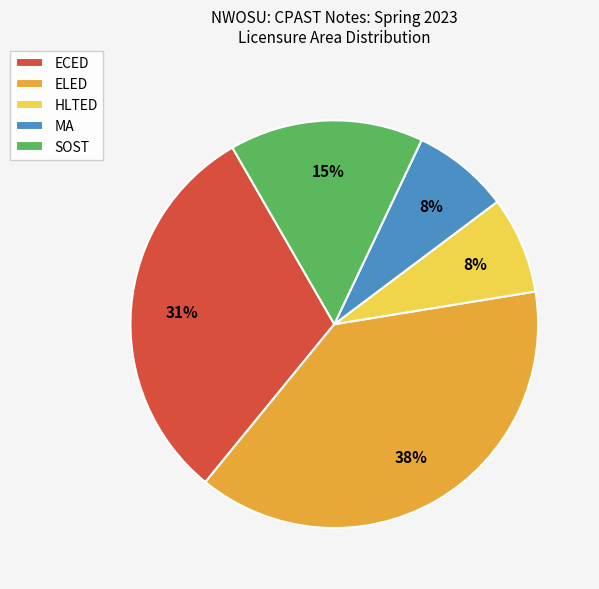

Which category has the biggest portion of the pie?

ELED